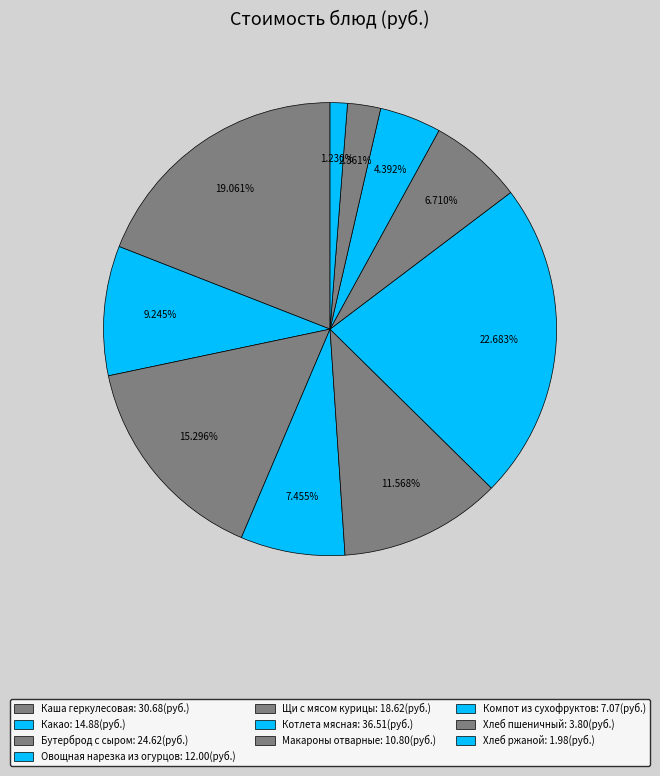

How many slices are in this pie chart?

10